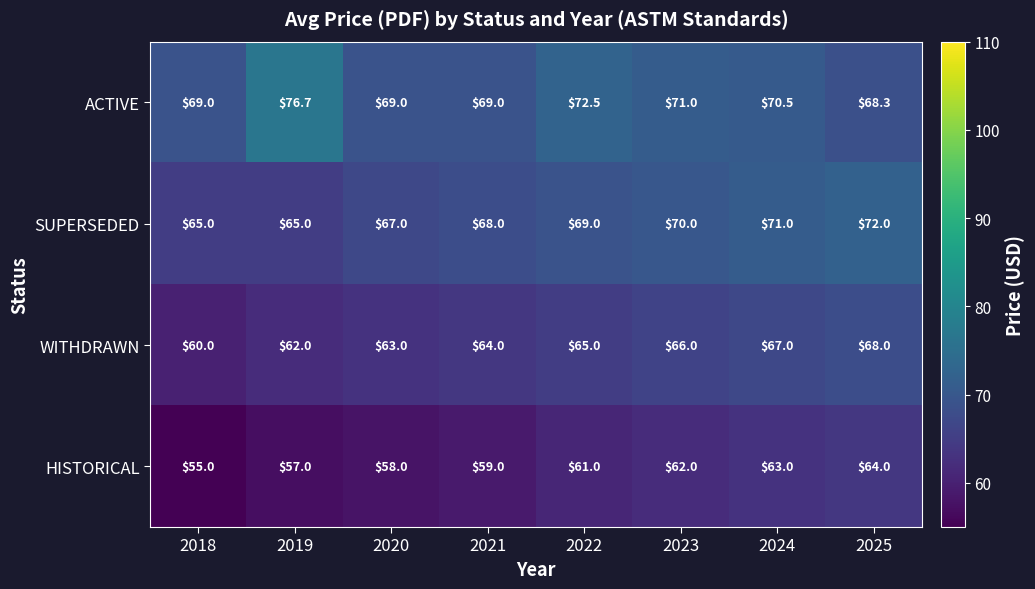

What is the difference between the highest and lowest values at 2021?

10.0